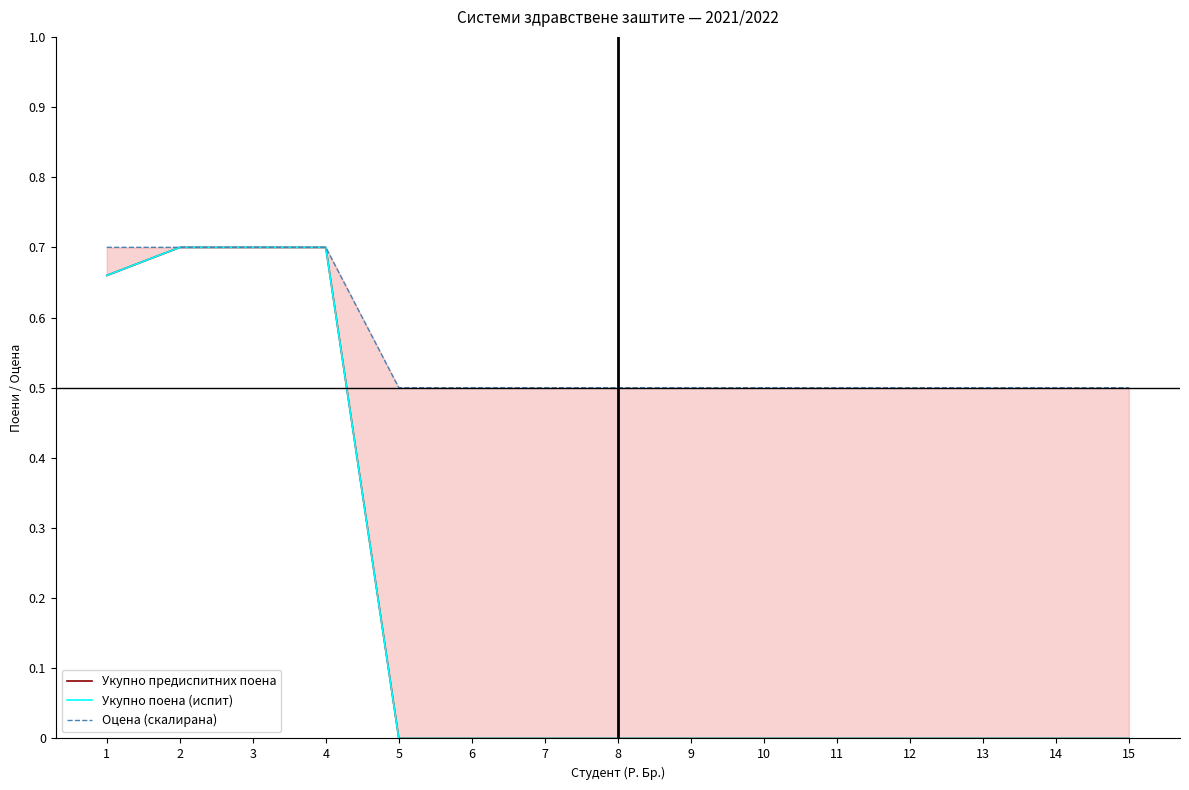

At 8, list the series in order from largest to smallest.

Оцена (скалирана), Укупно предиспитних поена, Укупно поена (испит)